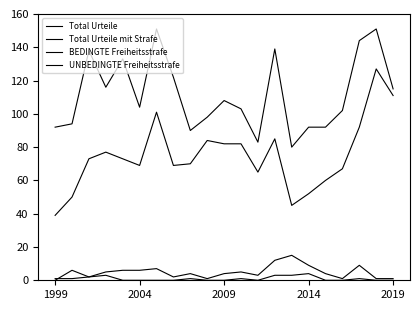

Does the chart have visible grid lines?

No